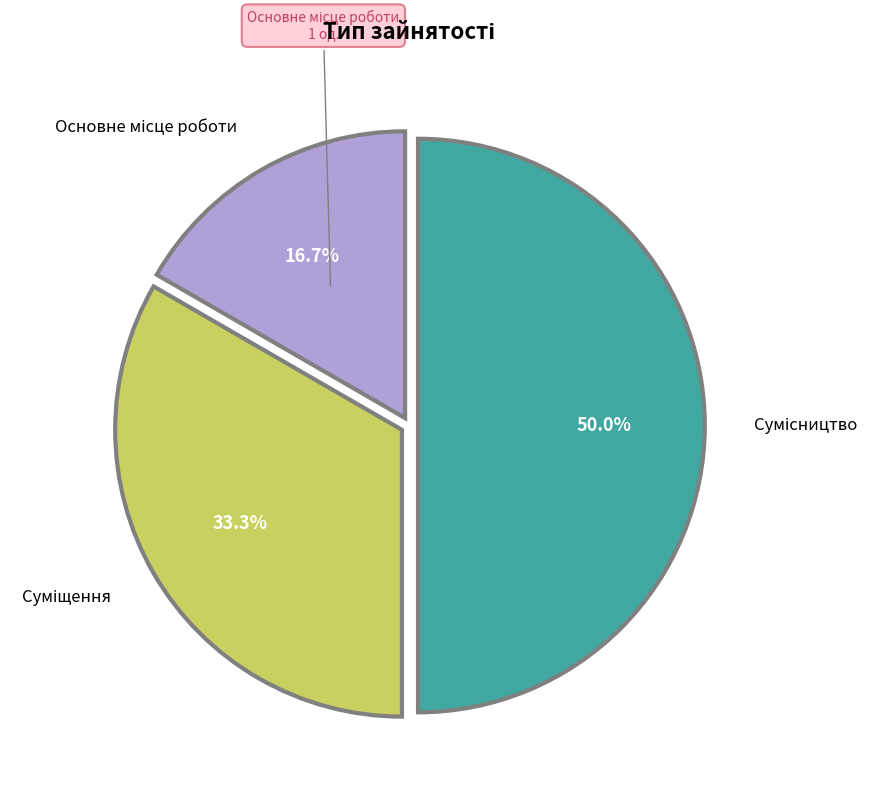

Count the number of slices in the pie.

3